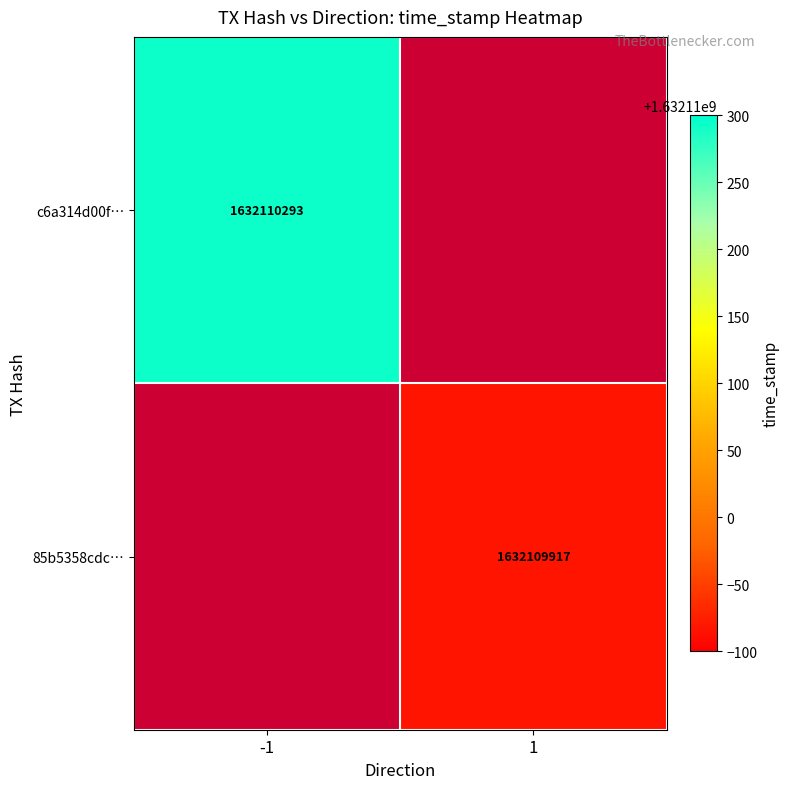

What is the lowest value of the c6a314d00fb8d484aea756e1b1441d96ada1a5a series?

-1